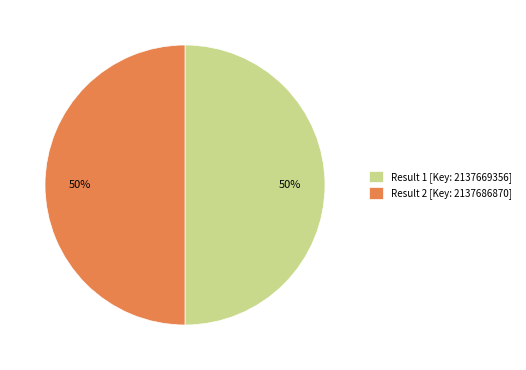

Is the sum of Result 1 [Key: 2137669356] and Result 2 [Key: 2137686870] greater than half?

Yes